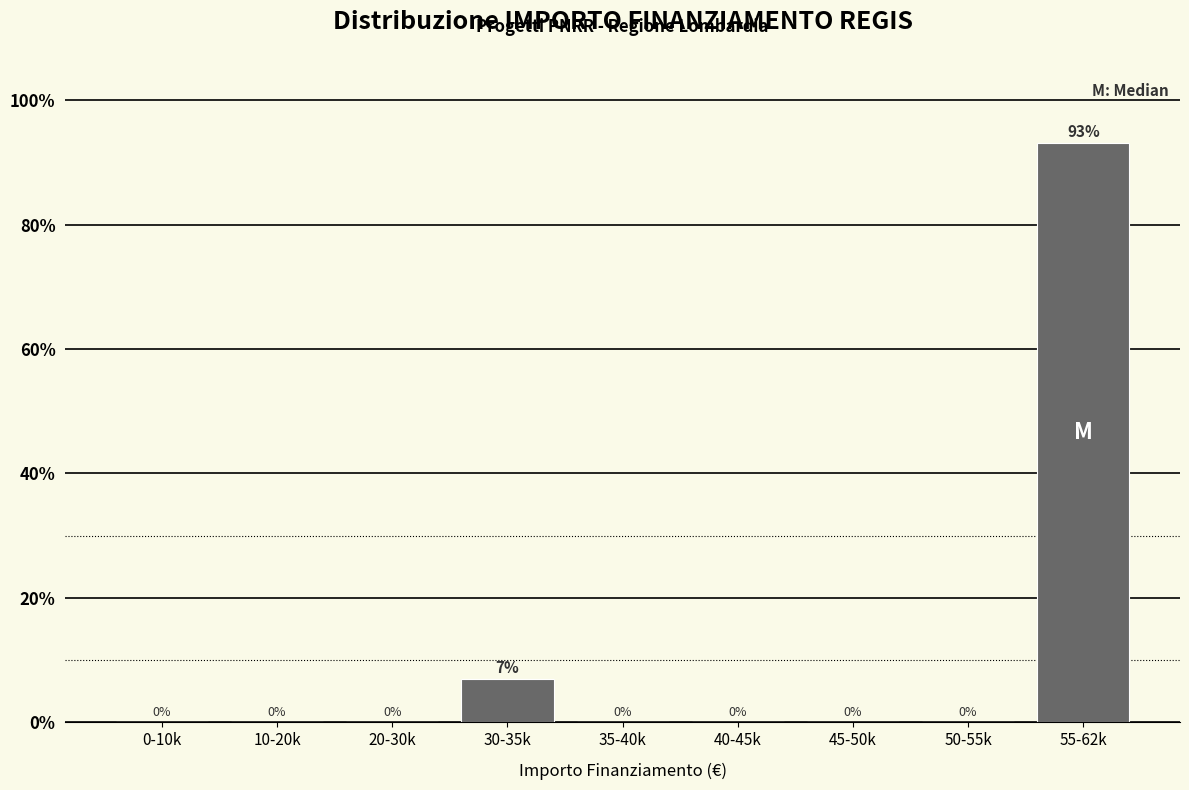

The value at 35-40k is 0.0. True or false?

True